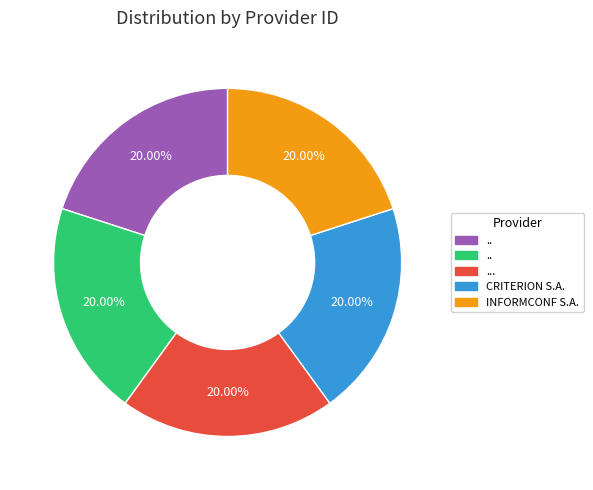

To the nearest percent, what is the average slice percentage?

20%